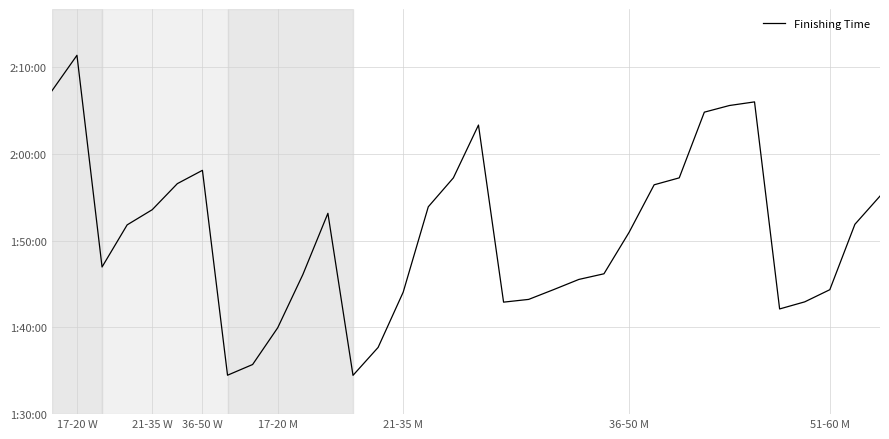

Which label corresponds to the largest value in the chart?

17-20 W